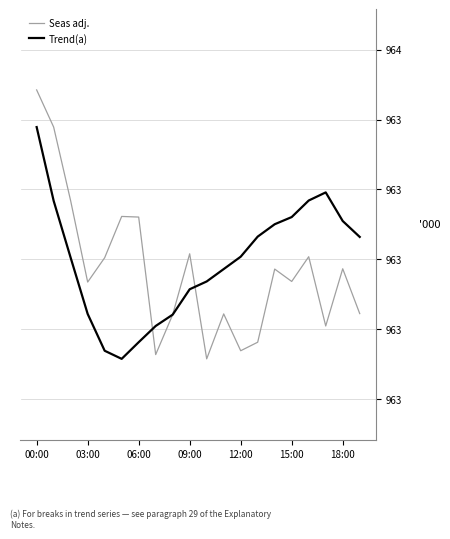

What is the label of the 8th point from the right?

12:00